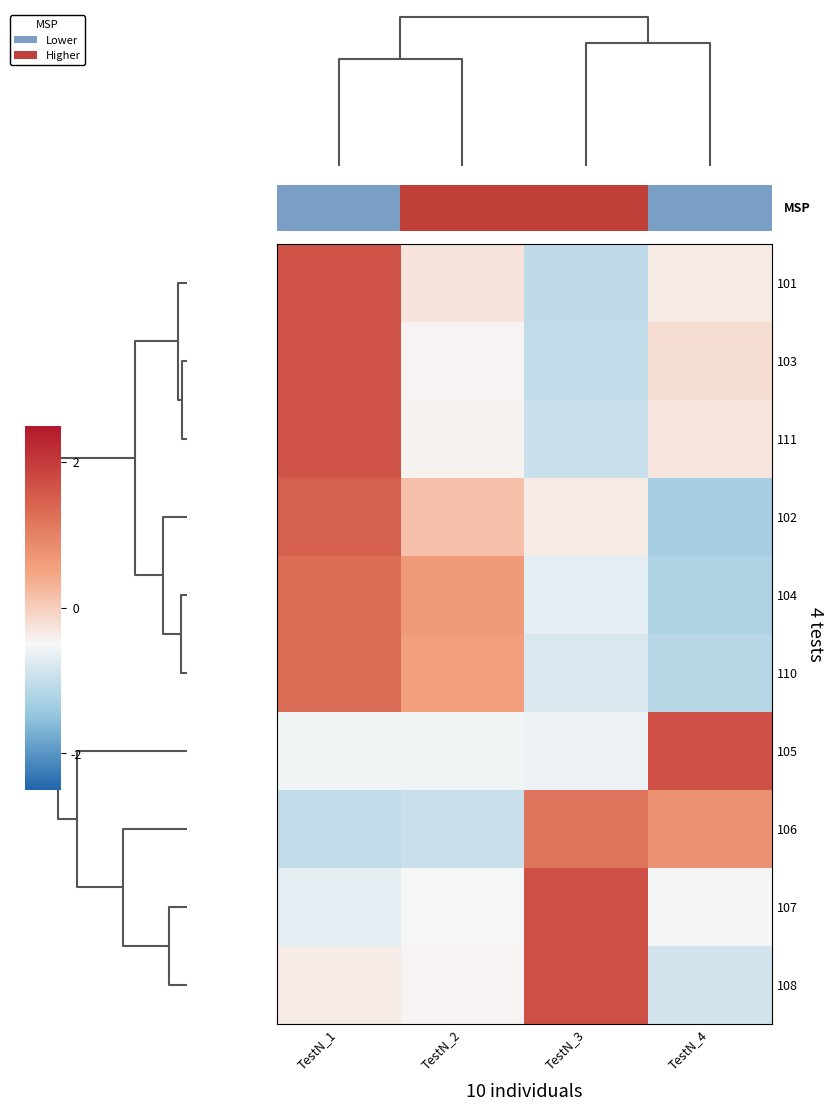

Is it true that 107 equals -0.7 at TestN_1?

True